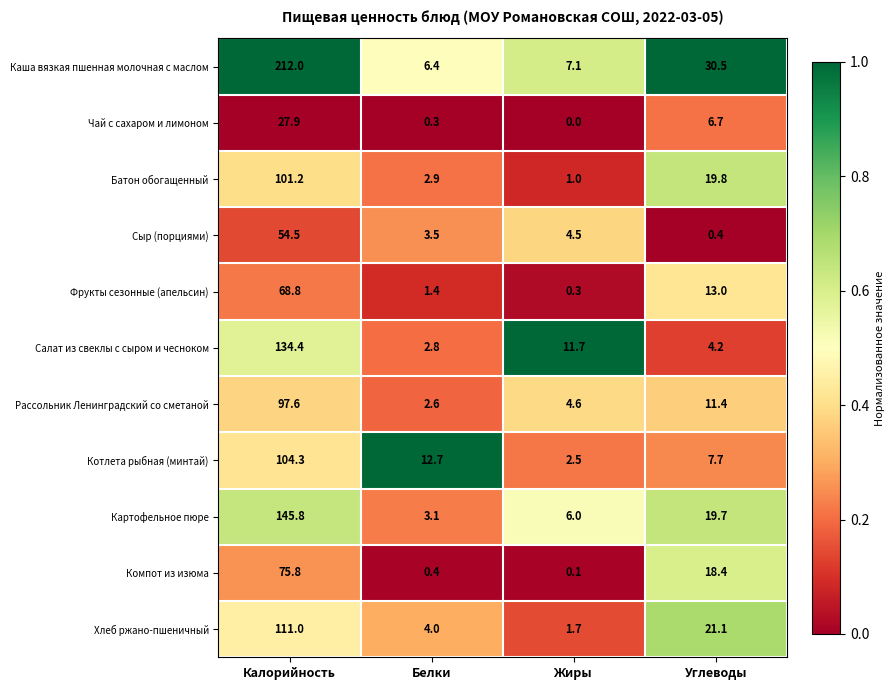

Where is Компот из изюма nearest to the value 37?

Углеводы